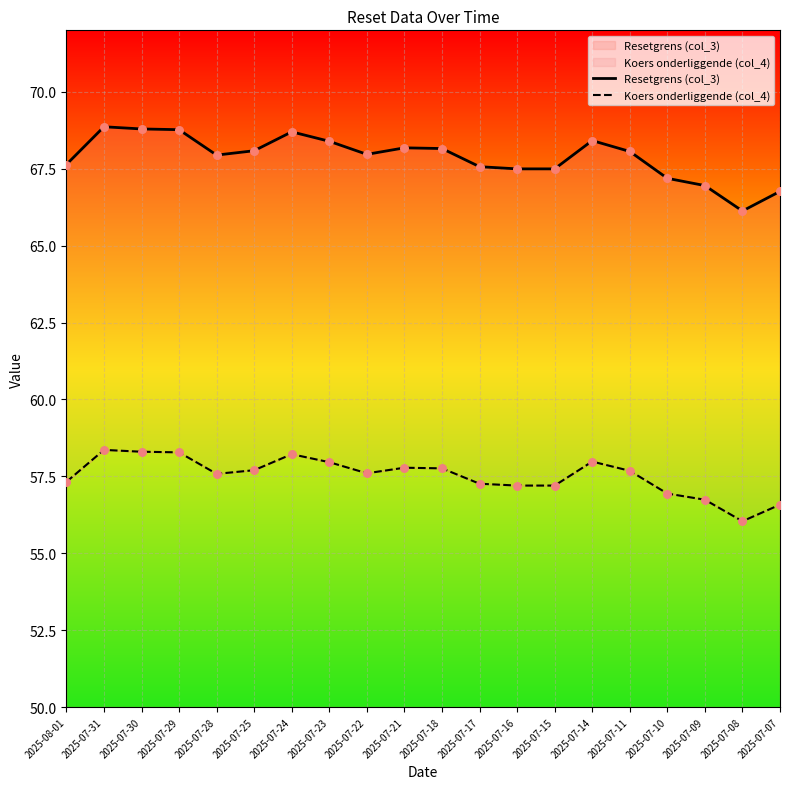

Which series reaches the maximum Y coordinate?

Resetgrens (col_3)